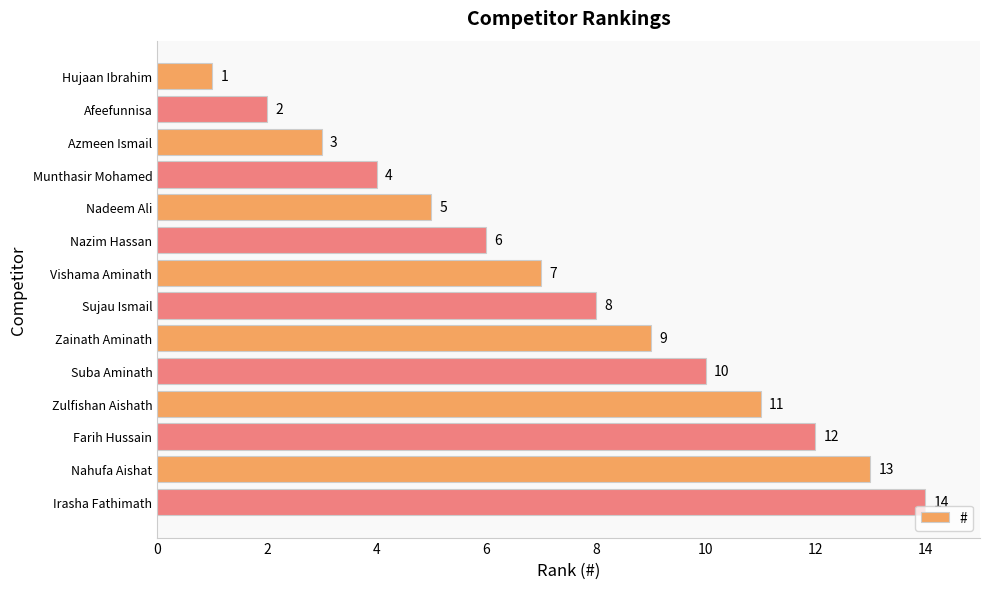

What is the change in value from Nazim Hassan to Vishama Aminath?

+1